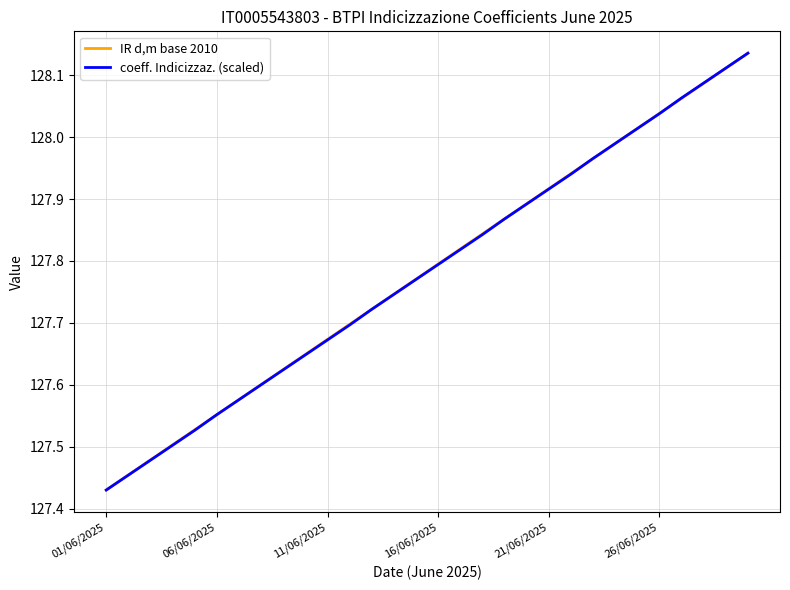

Rank the series by their average value, from lowest to highest.

coeff. Indicizzaz. (scaled), IR d,m base 2010